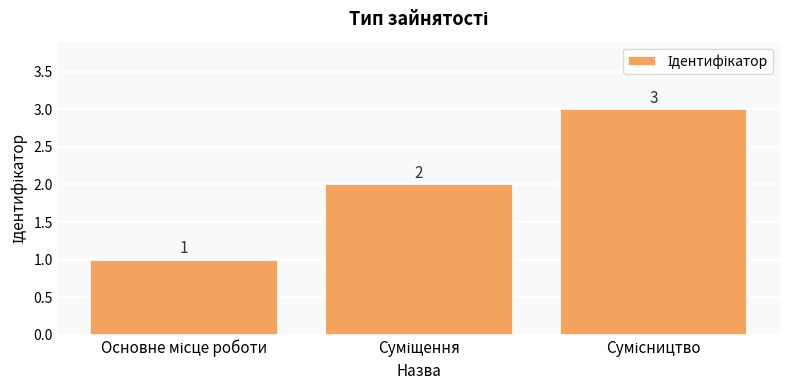

Count the values in the range 1 to 3.

3